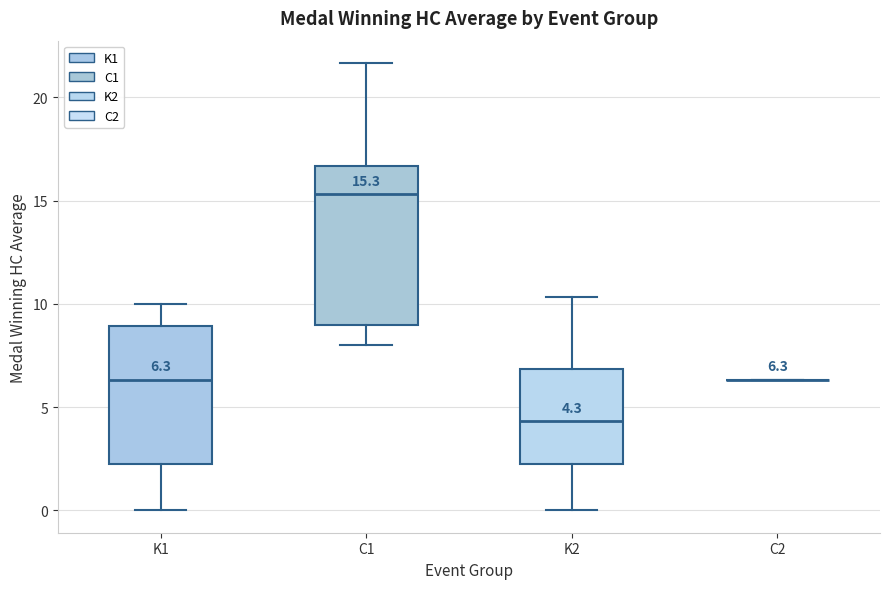

Which box is the tallest, from its lower edge to its upper edge?

C1